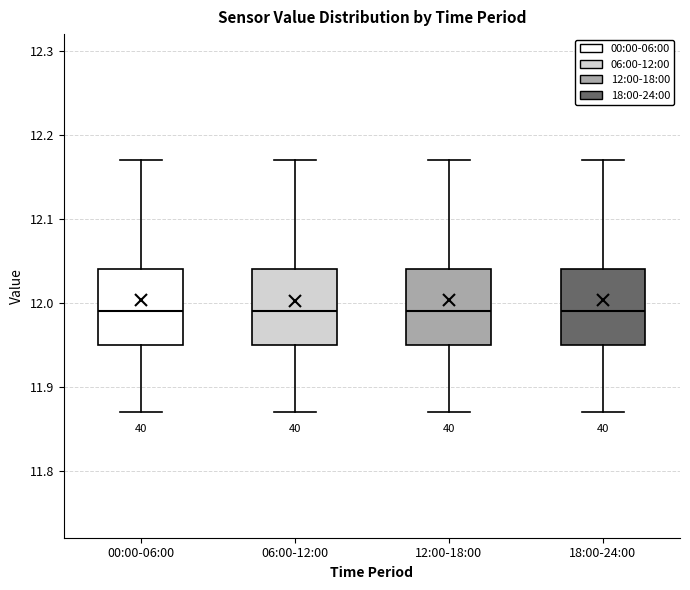

Reading left to right, transcribe this box plot: for each box, give where its median line is, the range the box spans, and where its two whiskers end, as read against the y-axis. The values are not printed on the chart, so give them approximately, as read against the axis.

00:00-06:00: median 11.99, box 11.95 to 12.04, whiskers 11.87 to 12.17
06:00-12:00: median 11.99, box 11.95 to 12.04, whiskers 11.87 to 12.17
12:00-18:00: median 11.99, box 11.95 to 12.04, whiskers 11.87 to 12.17
18:00-24:00: median 11.99, box 11.95 to 12.04, whiskers 11.87 to 12.17